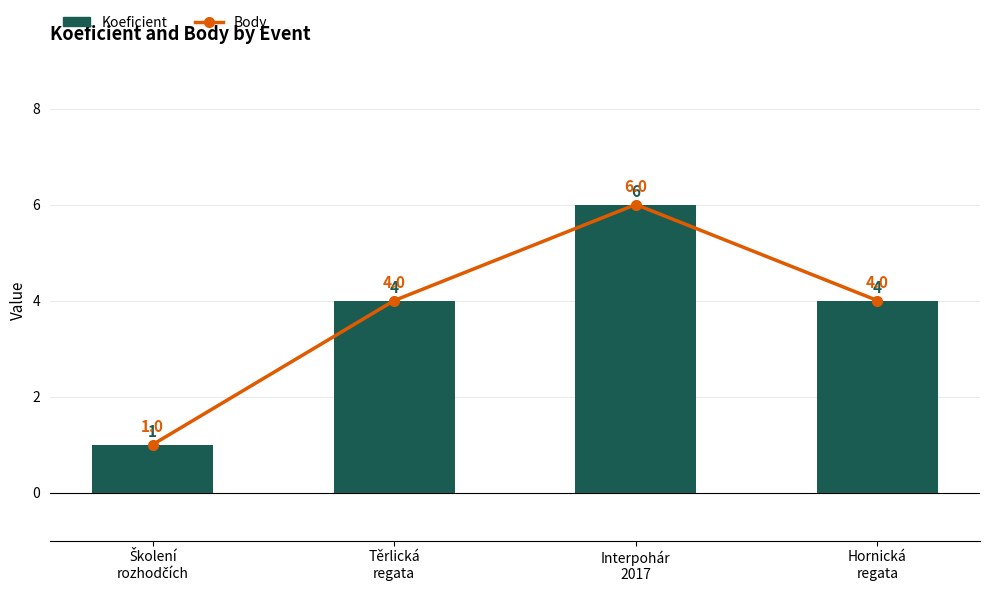

Reading right to left, what are all the values shown in this chart?

Body: 4	6	4	1
Koeficient: 4	6	4	1